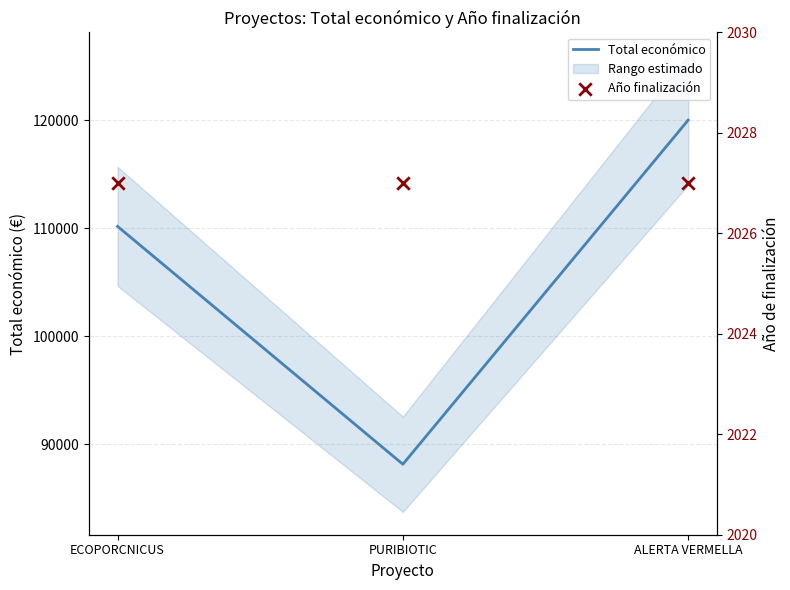

What is the lowest value of the Total económico series?

88160